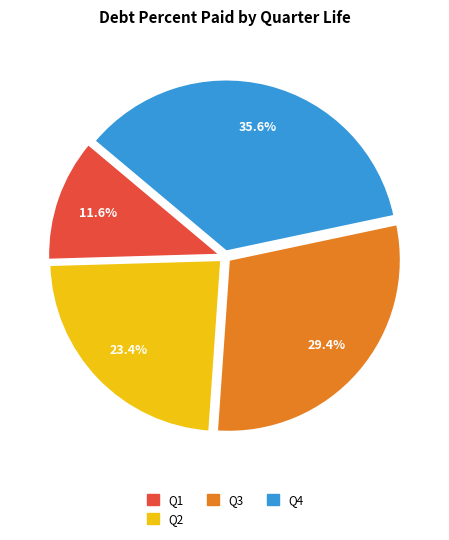

Combined, do Q2 and Q1 account for over 50%?

No